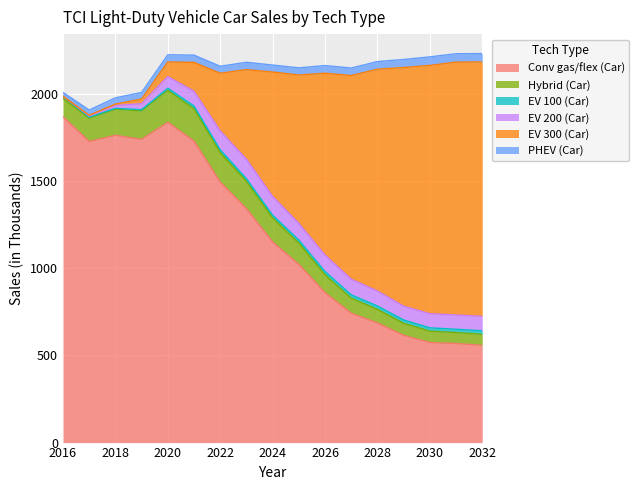

The value of Hybrid (Car) at 2016 is 105. True or false?

True